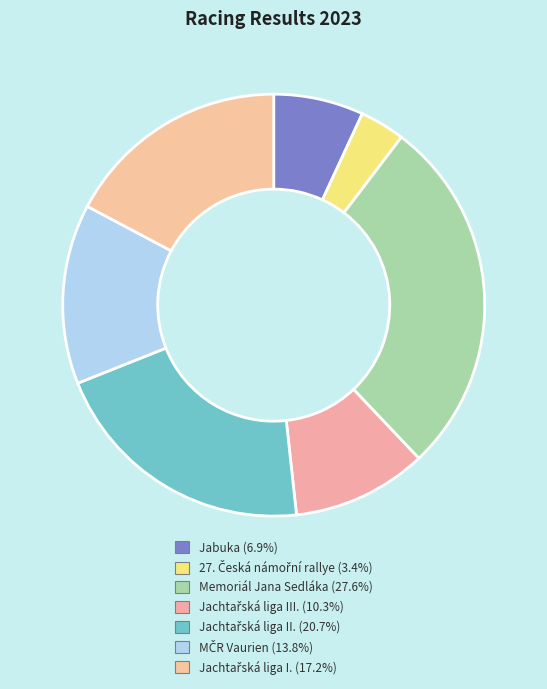

How many slices are in this pie chart?

7